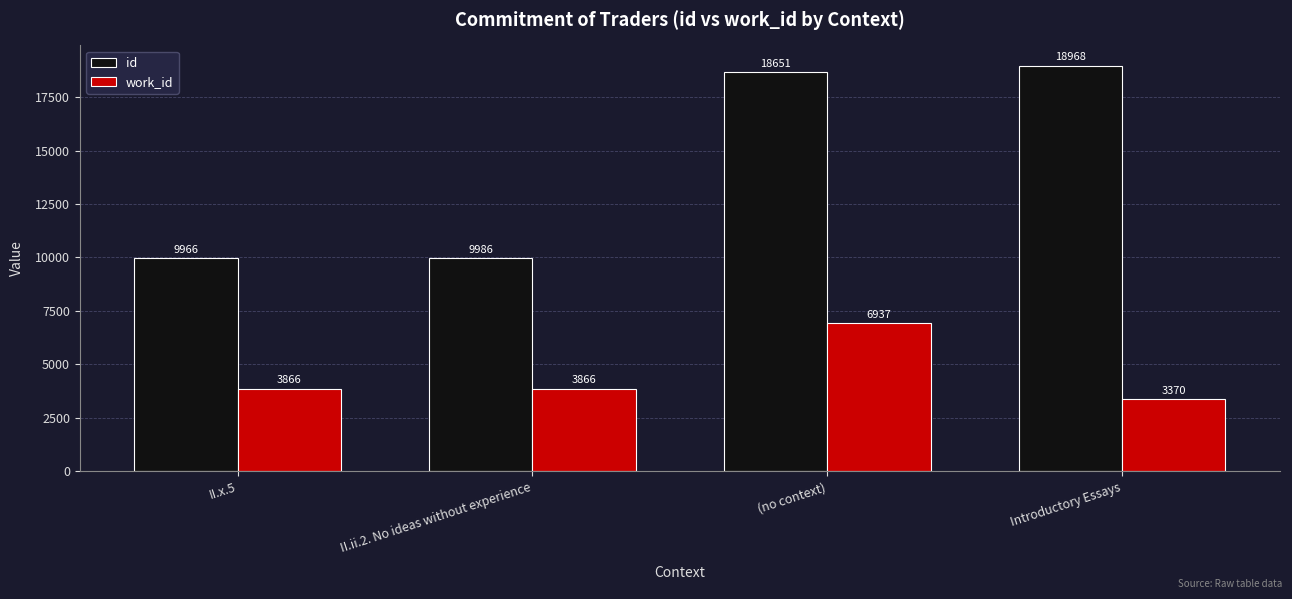

What is the difference between the work_id values at (no context) and II.ii.2. No ideas without experience?

3071